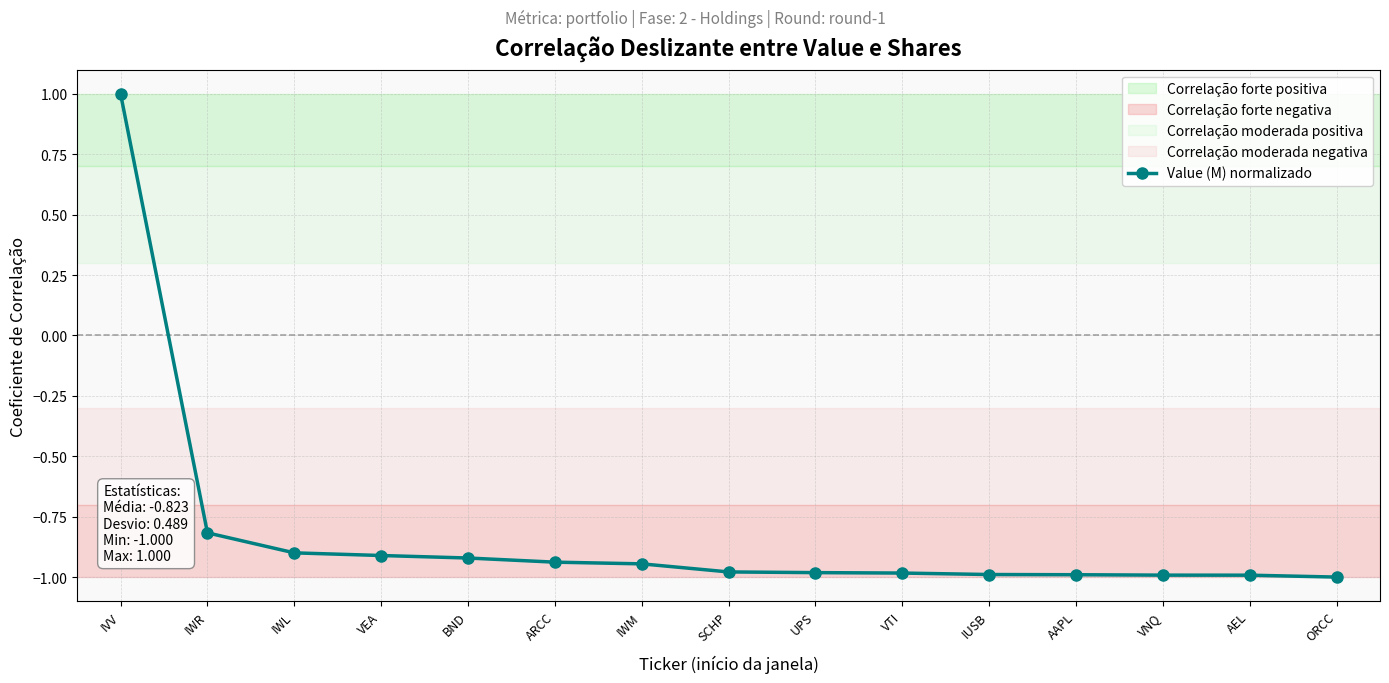

Reading left to right, what are all the values shown in this chart?

1.0	-0.8	-0.9	-0.9	-0.9	-0.9	-0.9	-1.0	-1.0	-1.0	-1.0	-1.0	-1.0	-1.0	-1.0